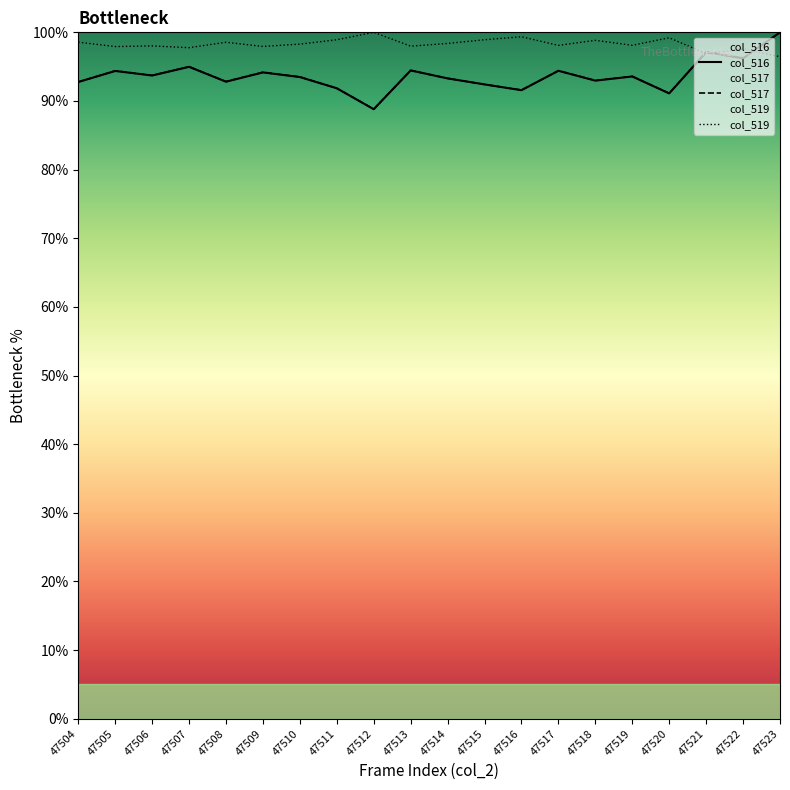

Count the number of categories in the chart.

20